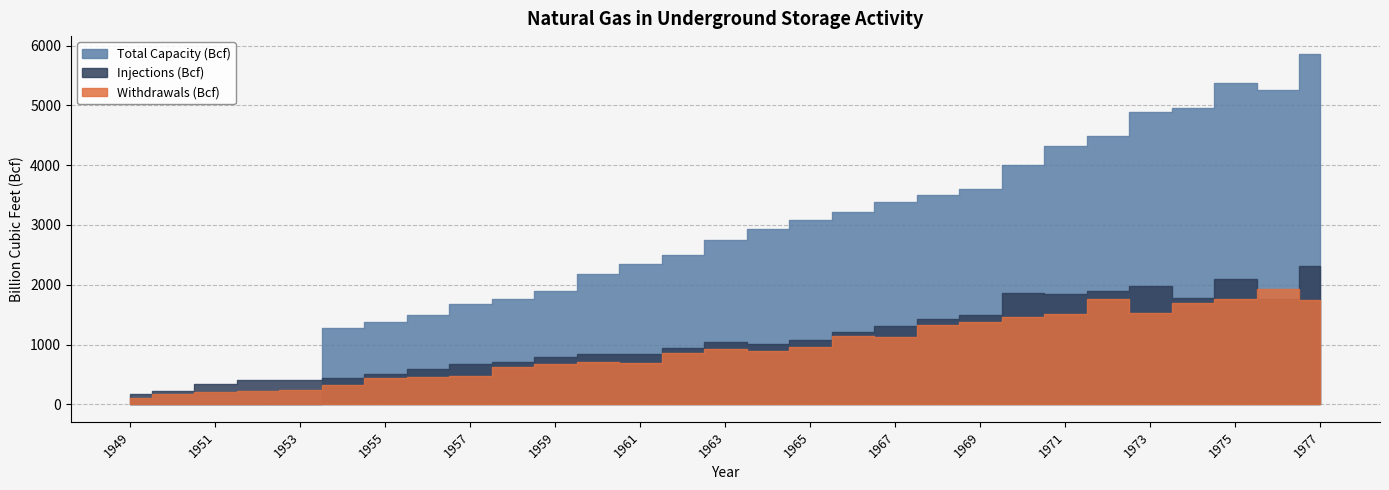

Rank the series at 1956 from highest to lowest value.

Total Capacity (Bcf), Injections (Bcf), Withdrawals (Bcf)